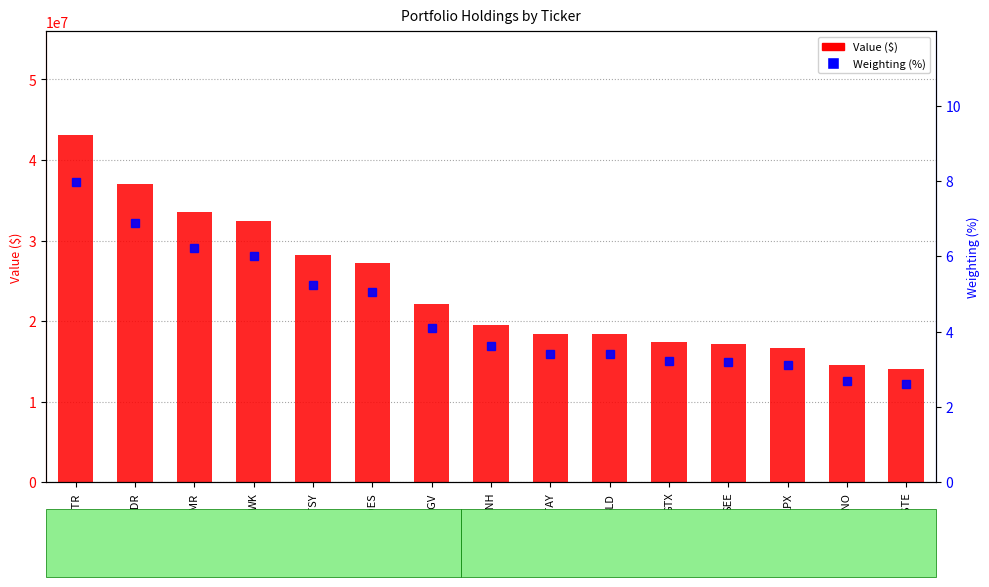

What is the greatest value displayed?

43049000.0